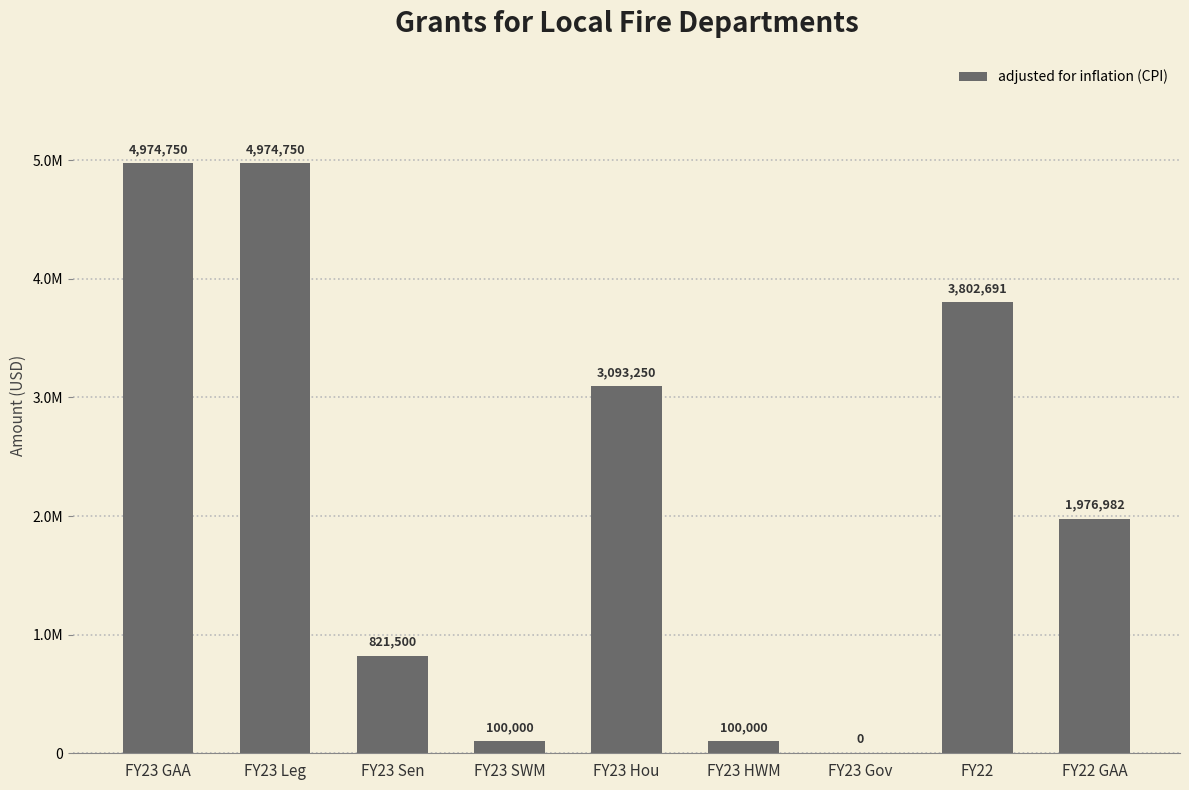

What is the sum of the values at FY23 Gov and FY23 Hou?

3093250